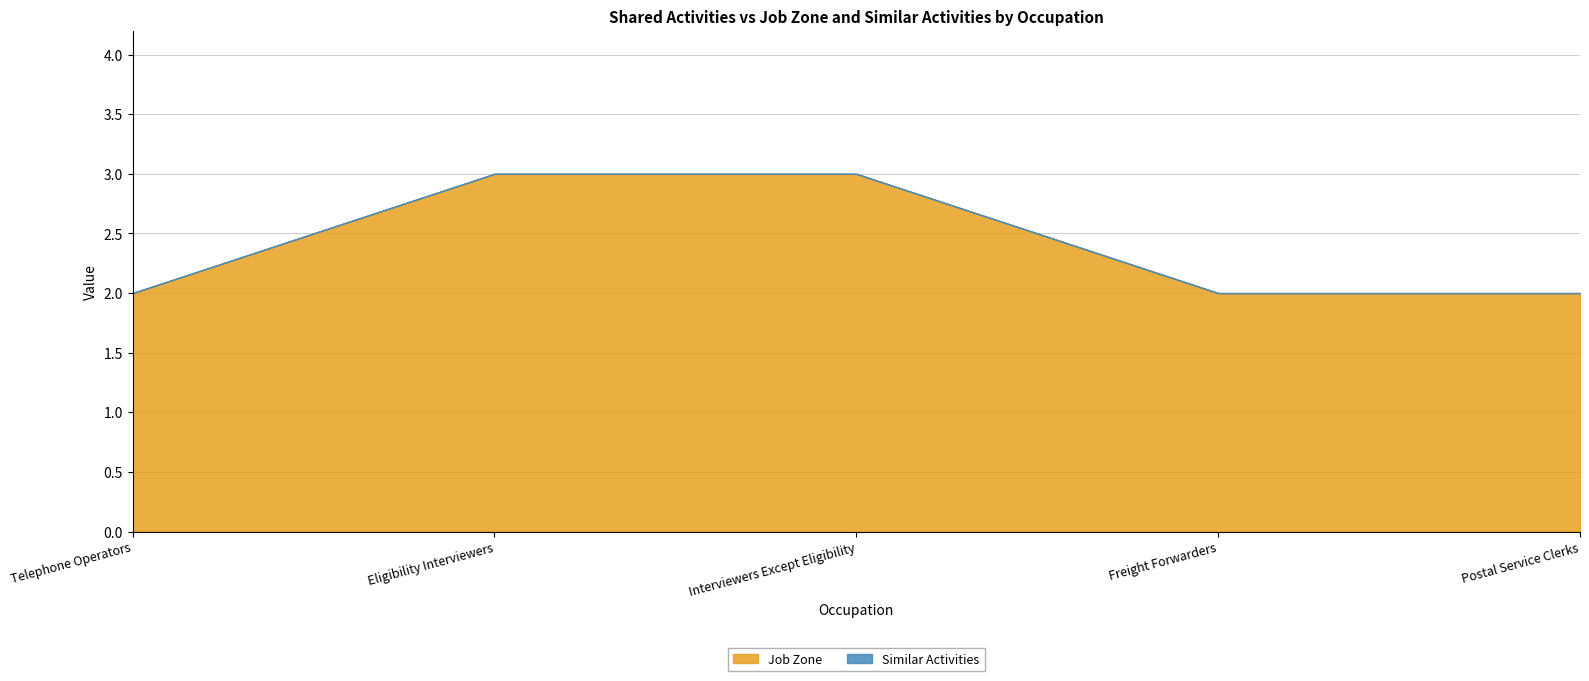

What is the difference between the second highest and minimum values in the Job Zone series?

1